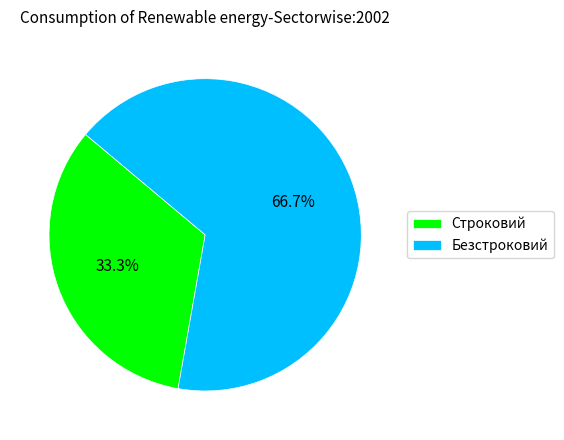

Which has a higher value, Строковий or Безстроковий?

Безстроковий